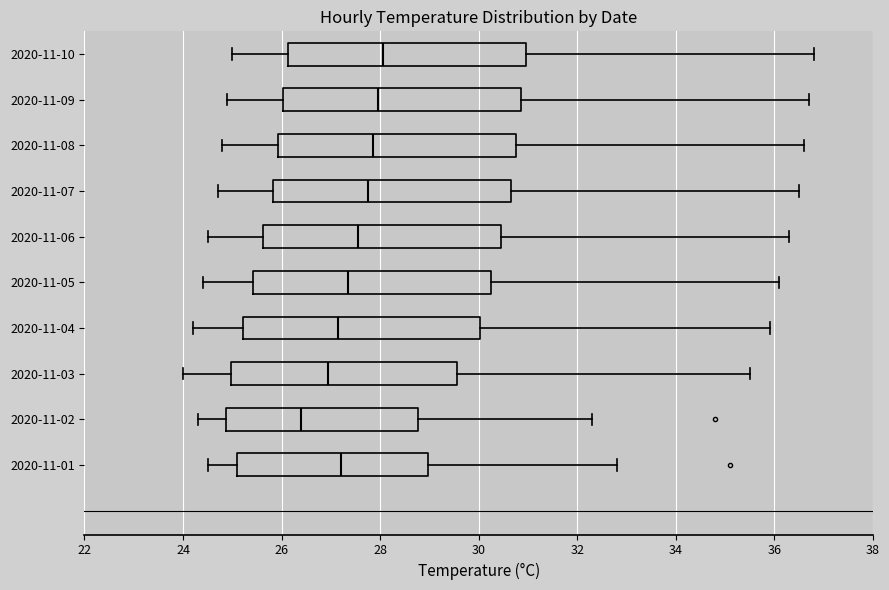

Where does the median line of the box for 2020-11-02 sit on the x-axis? The values are not printed on the chart, so give them approximately, as read against the axis.

26.4